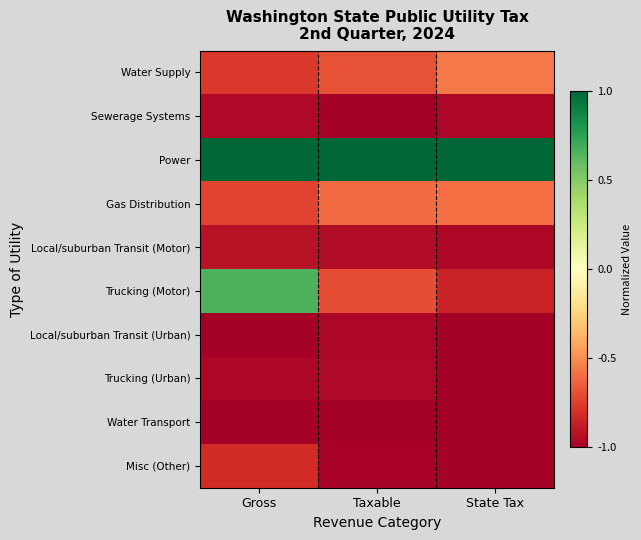

Which has a higher value, Gross or State Tax?

State Tax